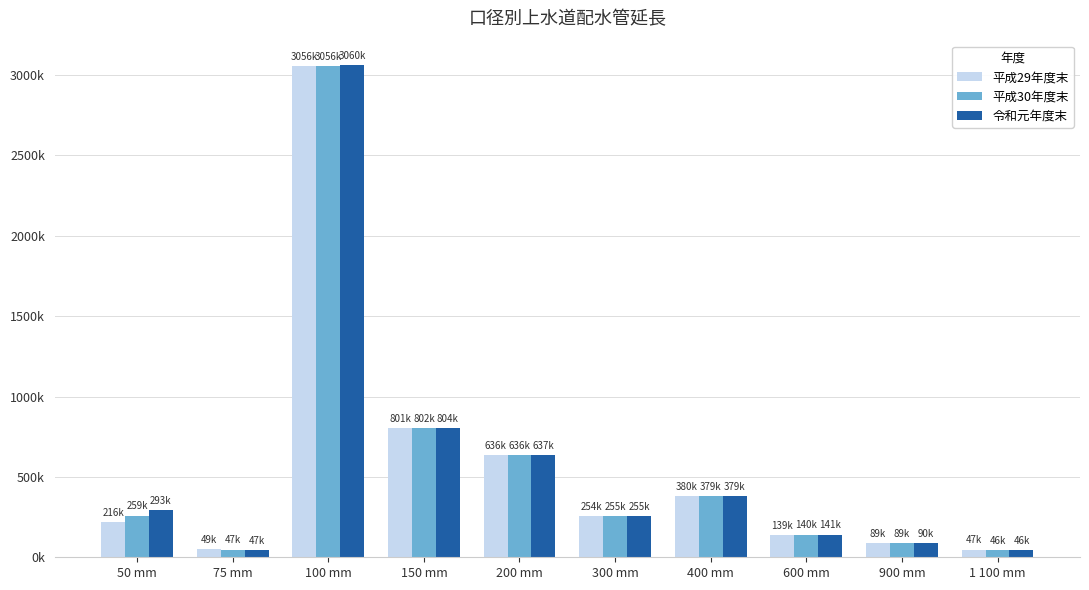

Does the chart contain stacked bars?

No